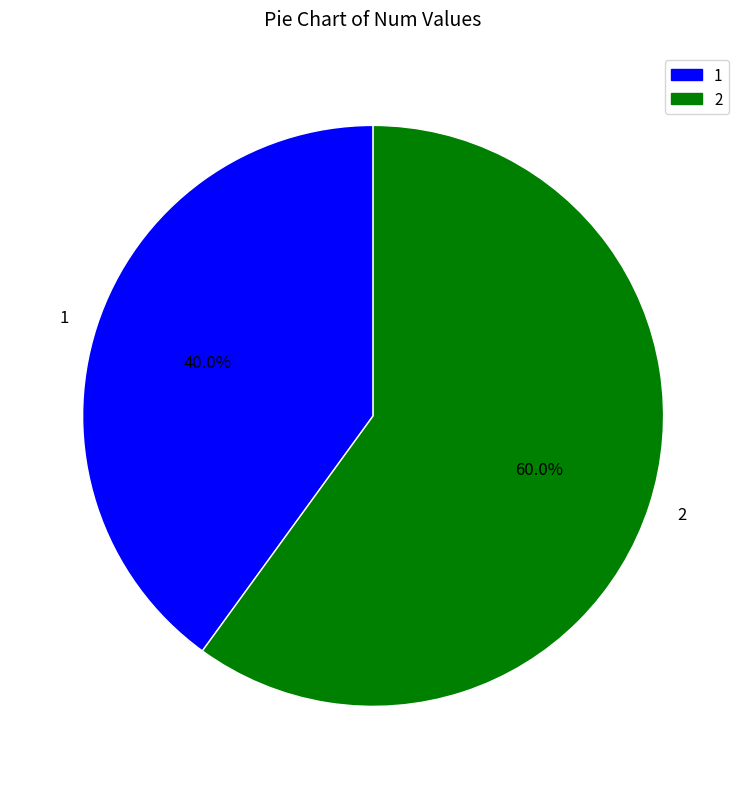

The 2 slice represents 60% of the pie. True or false?

True